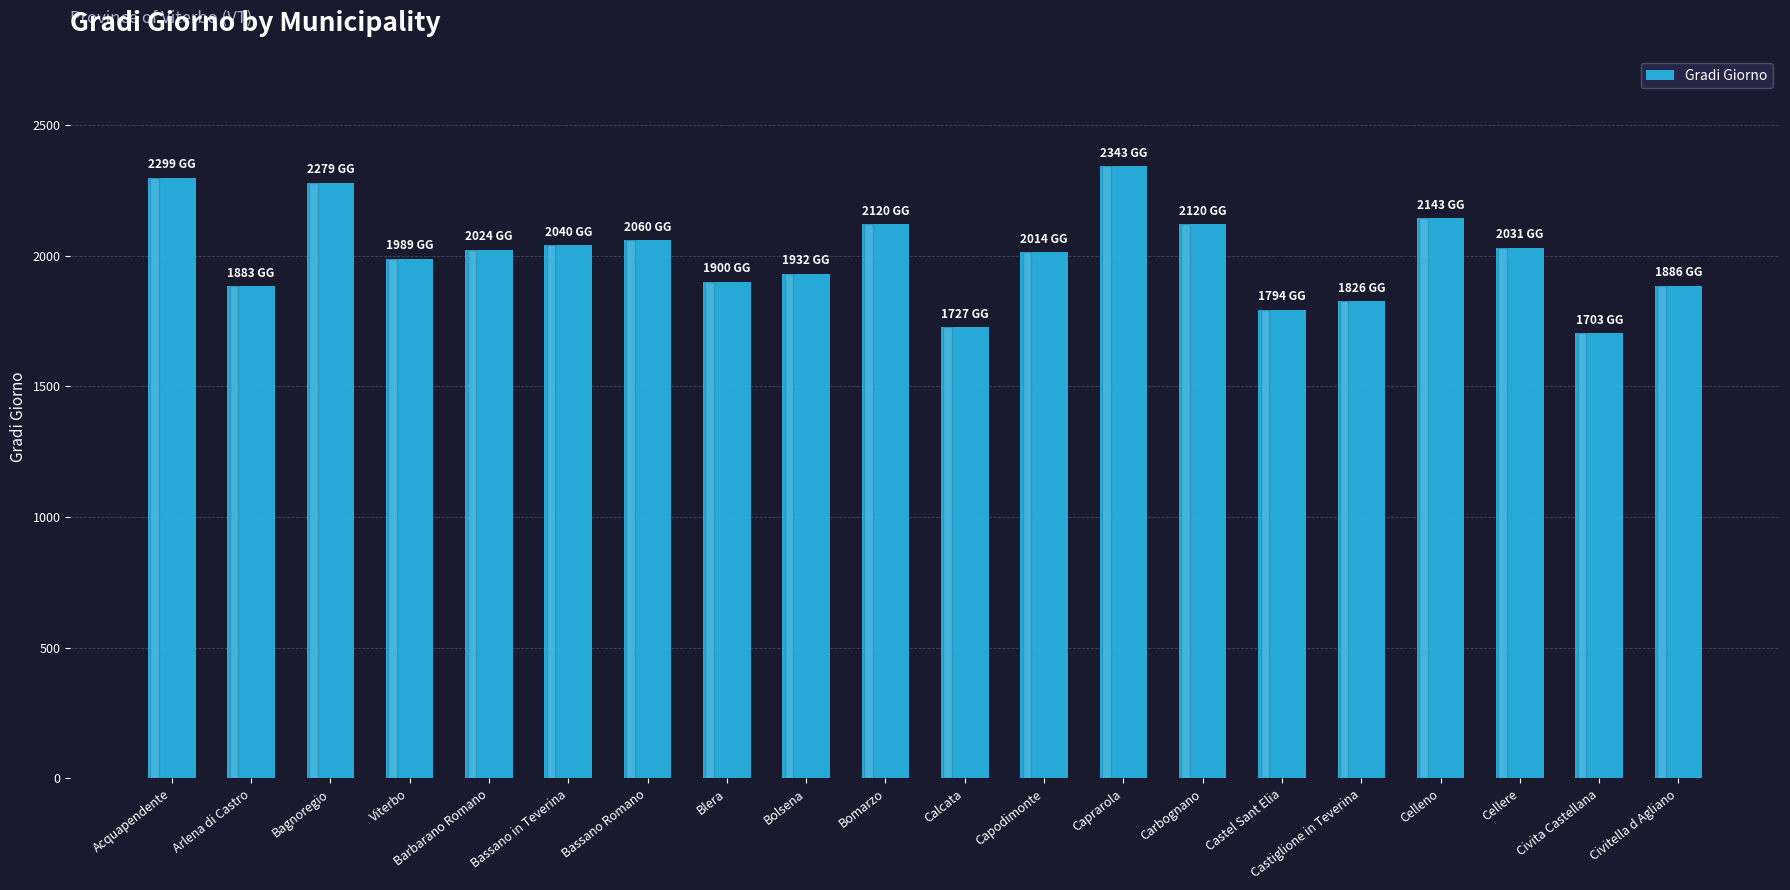

What is the sum of all values?

40113